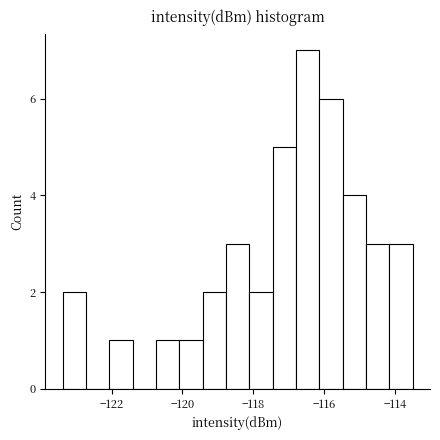

Read against the x-axis, roughly where is the centre of the tallest bar?

-116.4